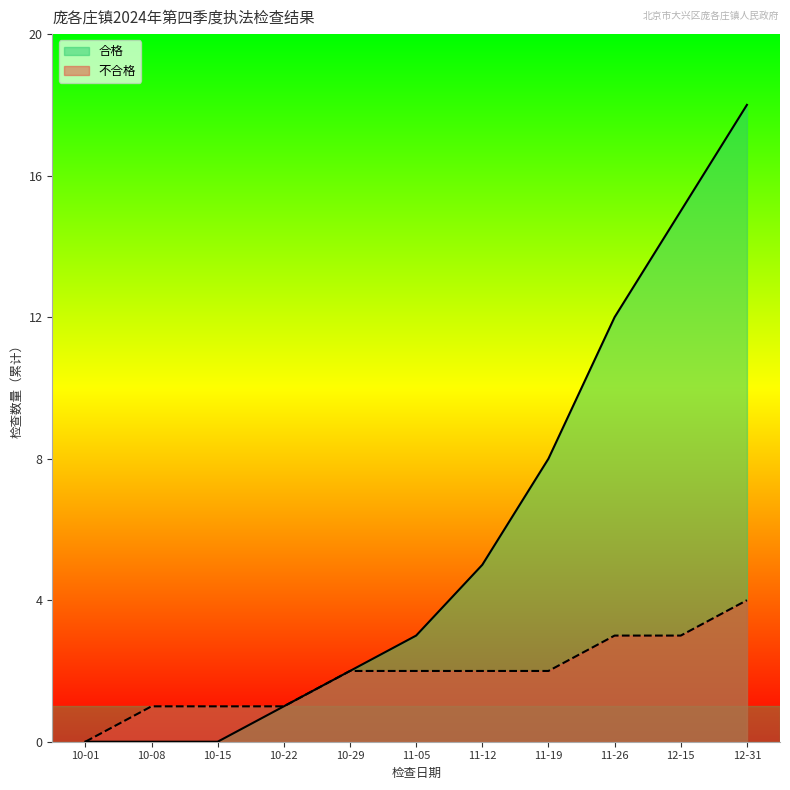

True or false: 合格 and 不合格 cross at least once.

False